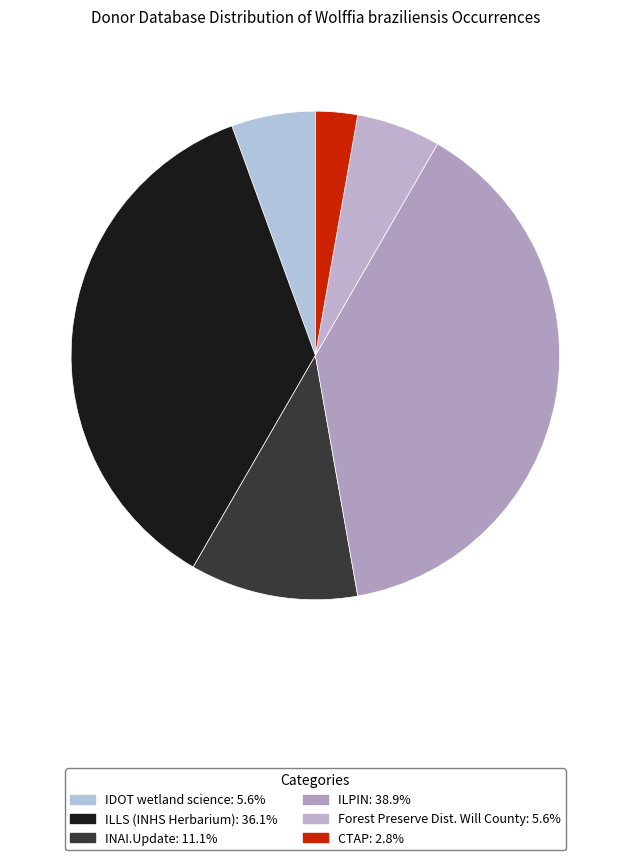

Is there any slice that represents more than half of the pie?

No